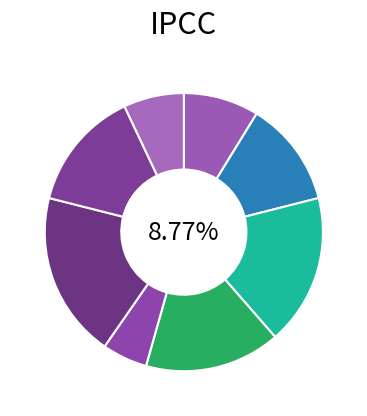

What is the total percentage of 7 and 3?

31.6%